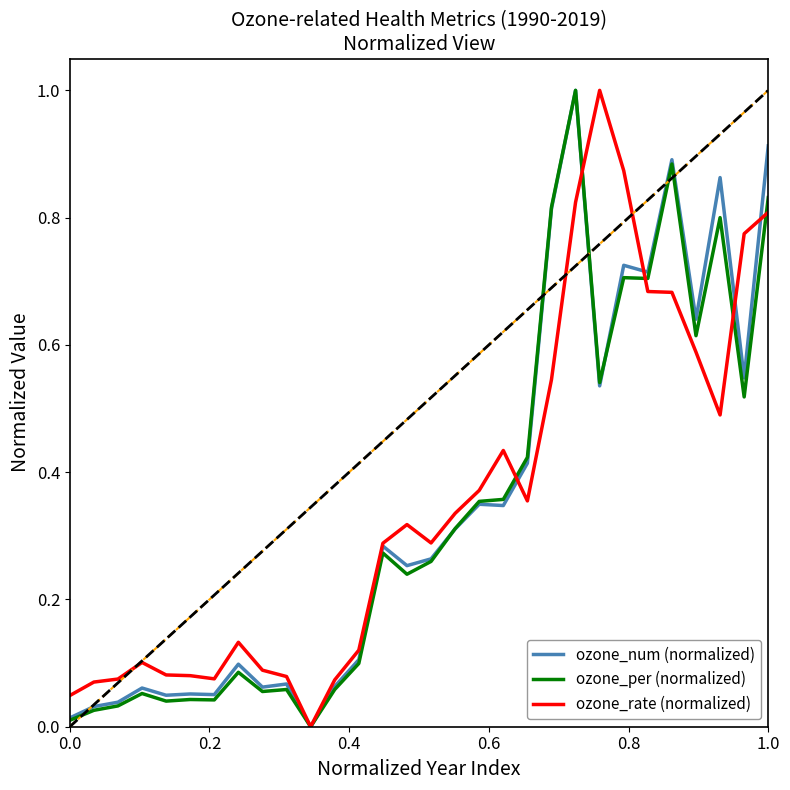

What is the greatest value displayed?

1.0